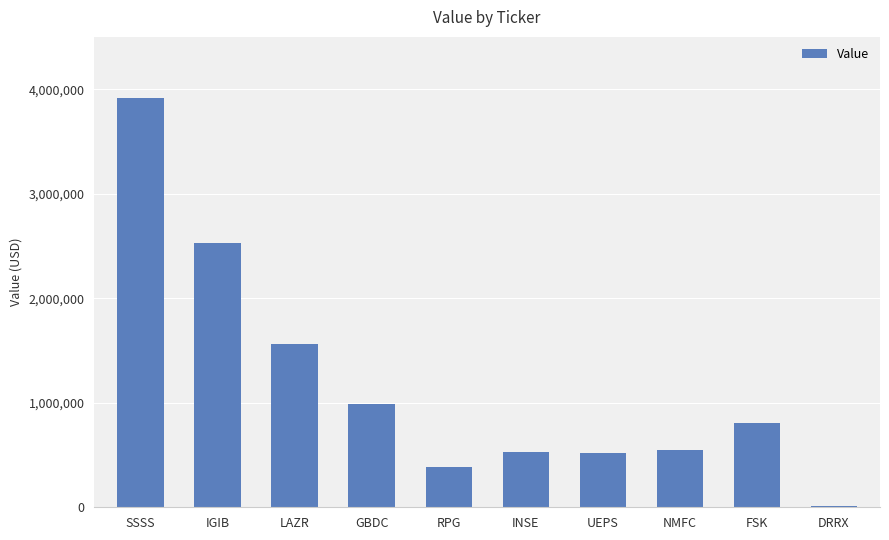

At which label is the value closest to 1963000?

LAZR